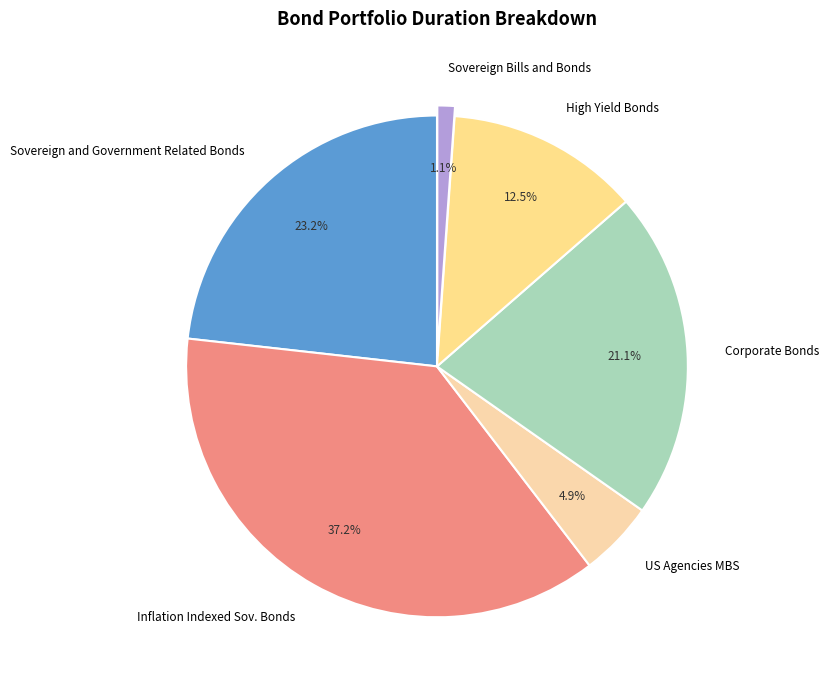

Rank the categories by value from highest to lowest.

Inflation Indexed Sov. Bonds, Sovereign and Government Related Bonds, Corporate Bonds, High Yield Bonds, US Agencies MBS, Sovereign Bills and Bonds